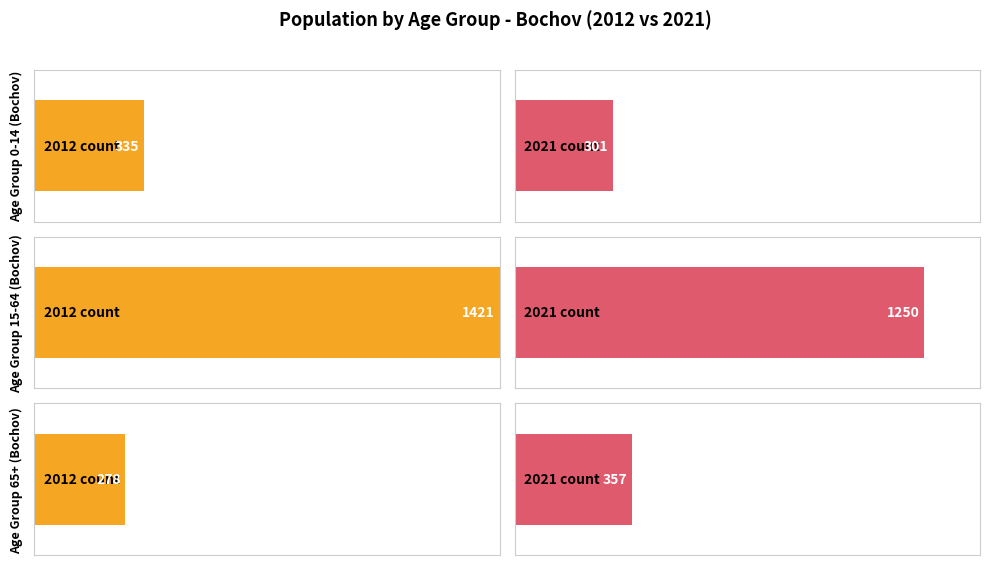

Which category has the highest value in the 15-64 series?

2012